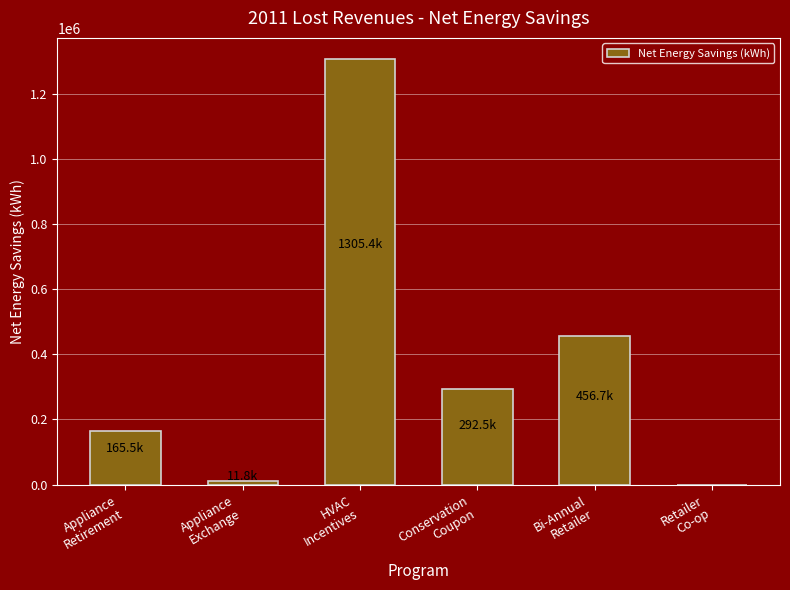

True or false: the data shows 456747.8 at Bi-Annual
Retailer.

True